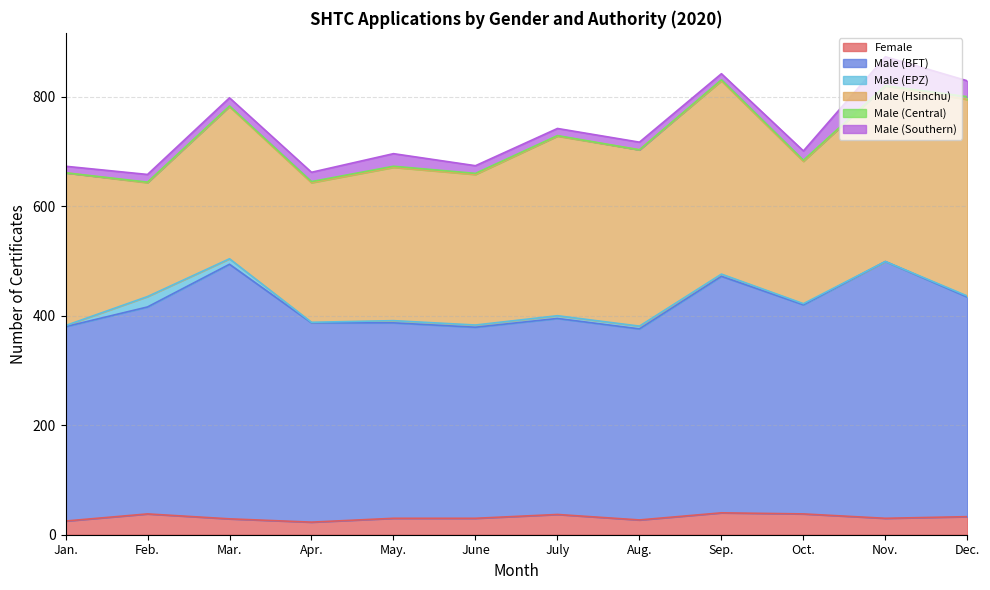

How many data points in Male (BFT) are above 378?

5